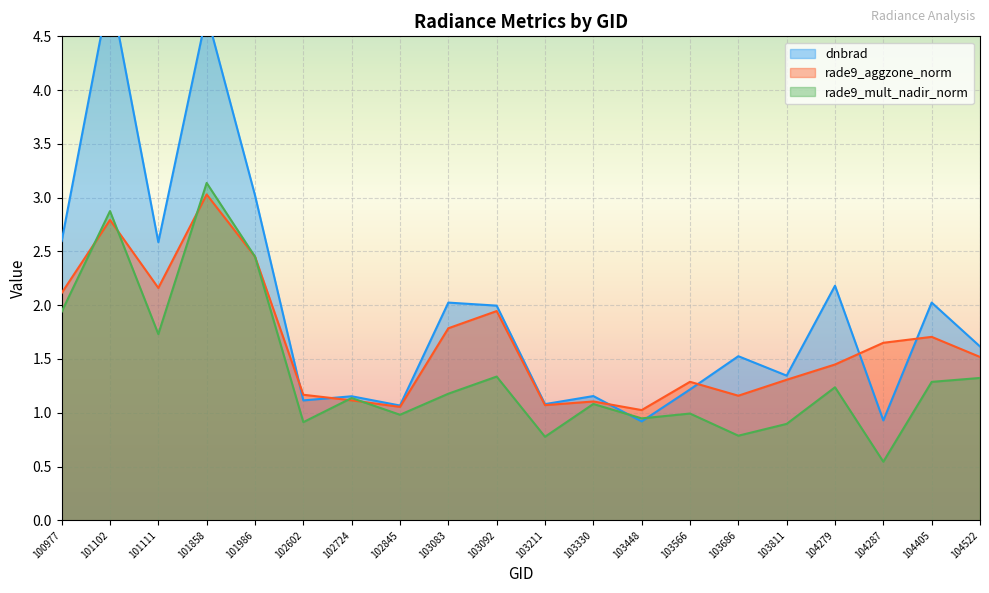

What is the value of the rade9_aggzone_norm point at the 7th from the left?

1.1